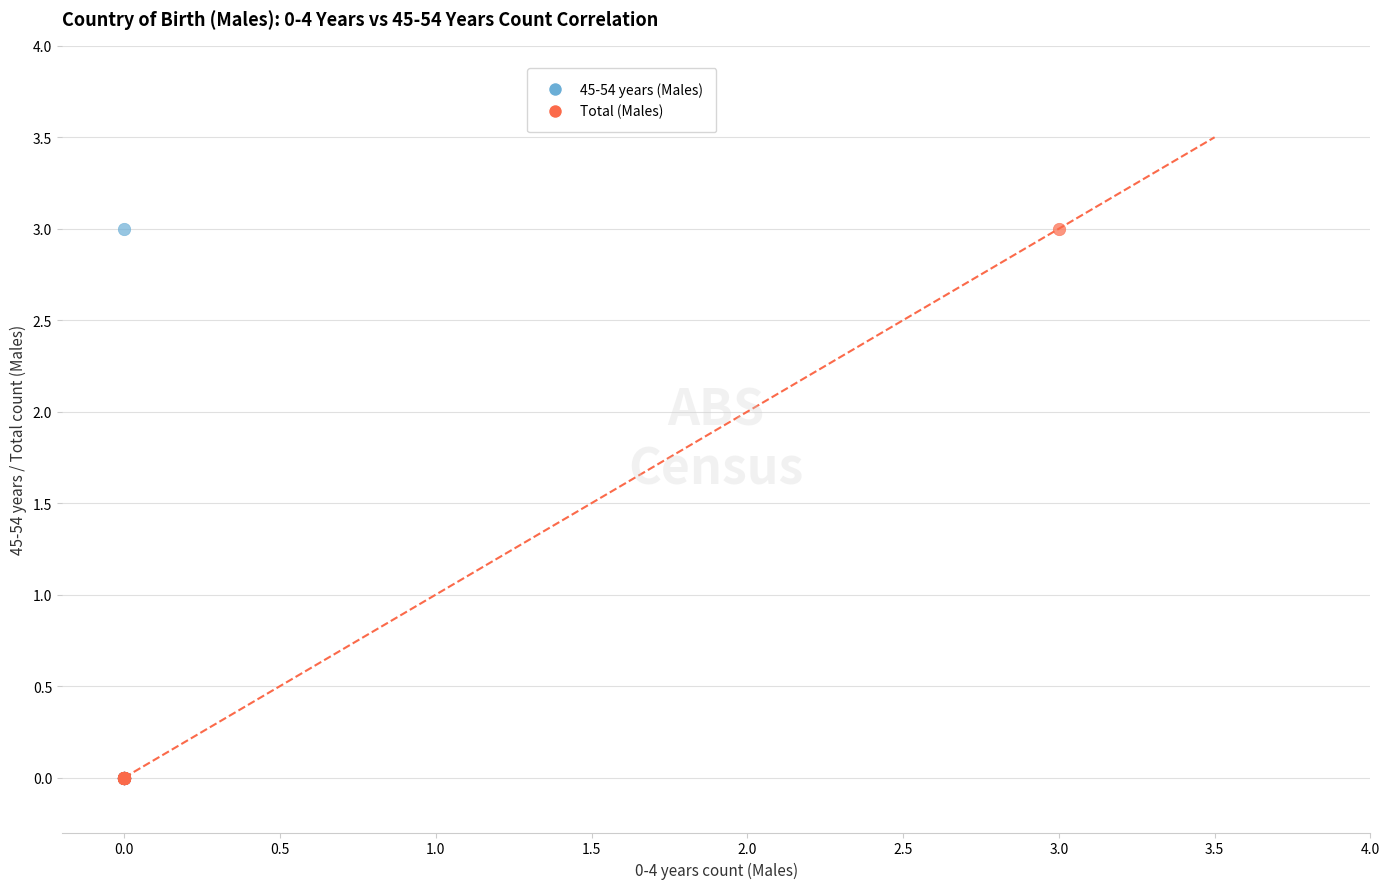

What are all the series names shown in the legend?

45-54 years (Males), Total (Males)